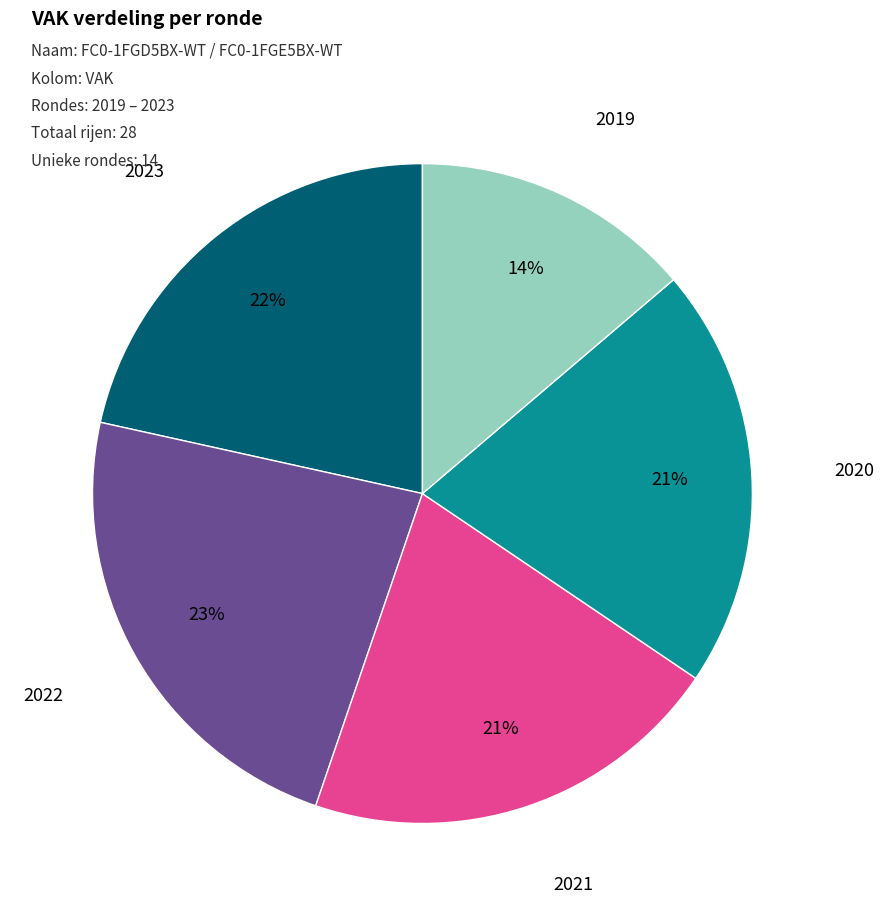

Does 2022 account for over 50% of the chart?

No